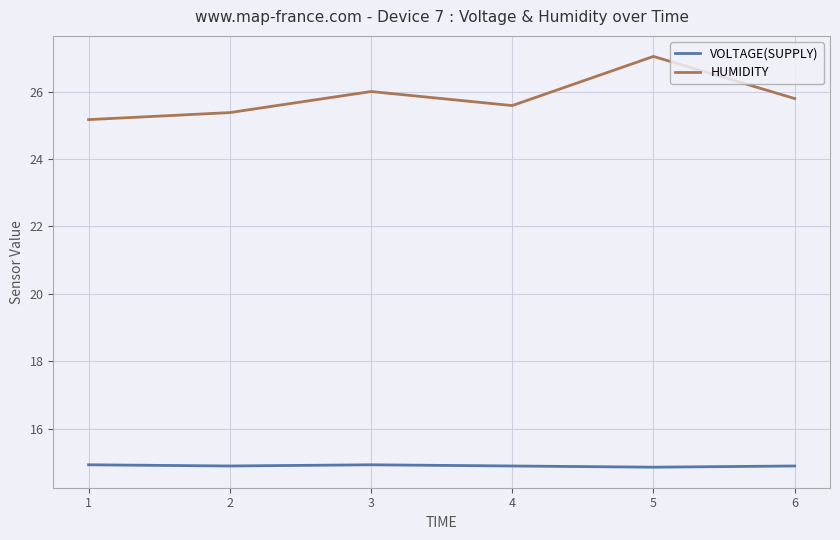

Reading right to left, list all the values displayed in this chart.

VOLTAGE(SUPPLY): 6=14.9	5=14.9	4=14.9	3=14.9	2=14.9	1=14.9
HUMIDITY: 6=25.8	5=27.0	4=25.6	3=26.0	2=25.4	1=25.2